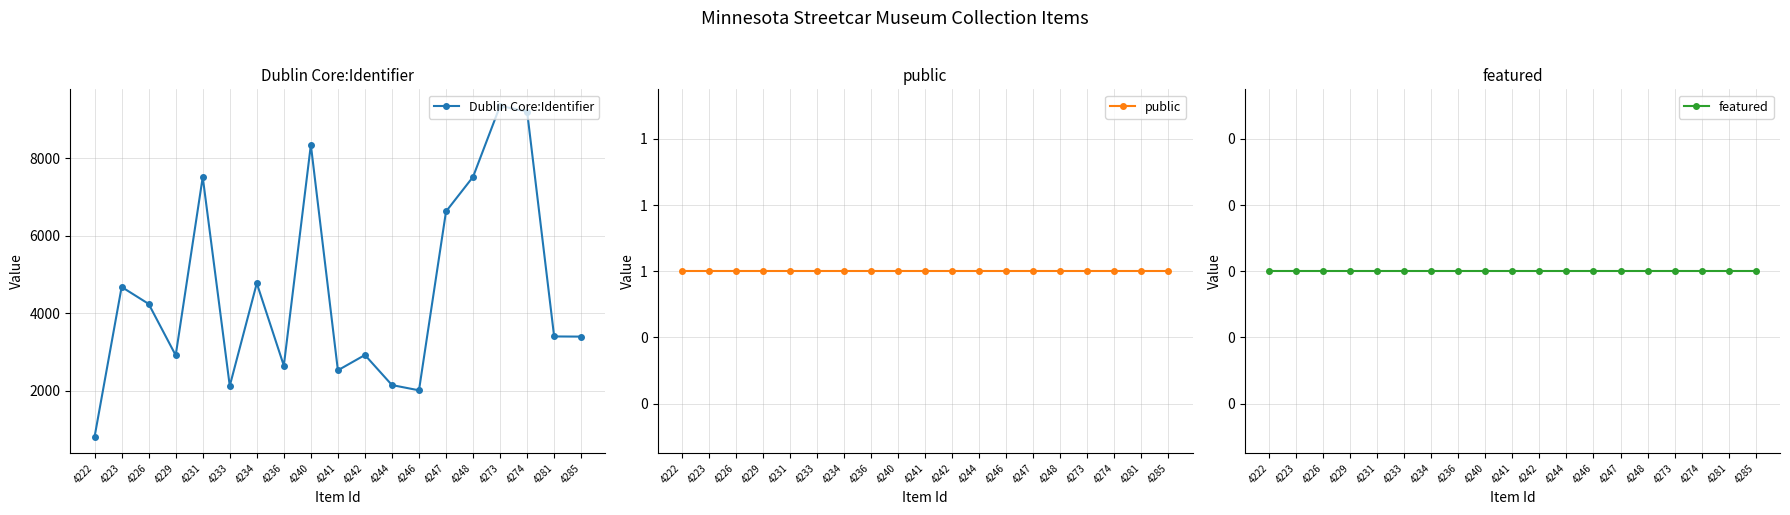

Which category has the lowest value across all series?

4222